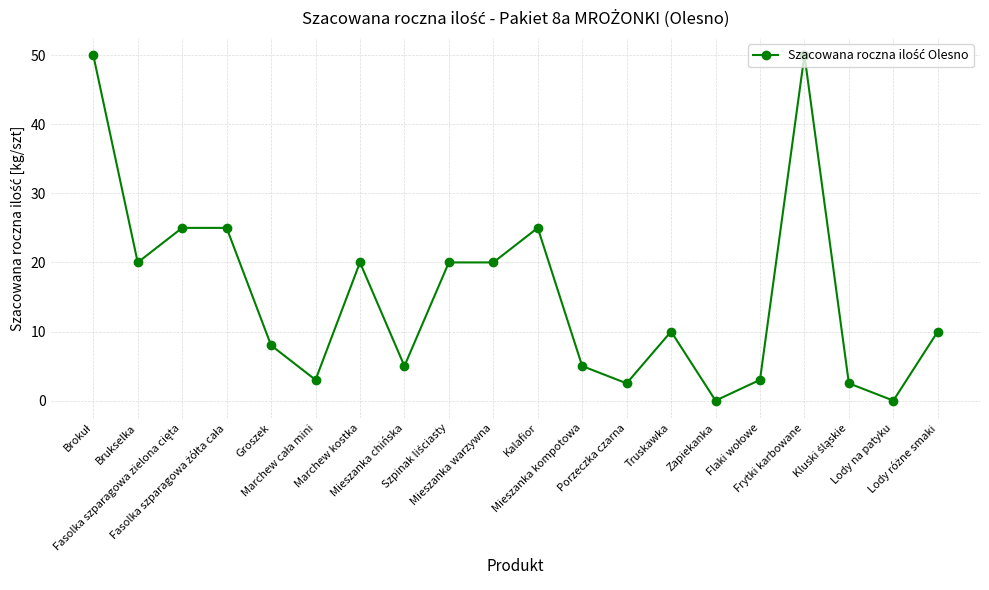

How many series are shown in this chart?

1